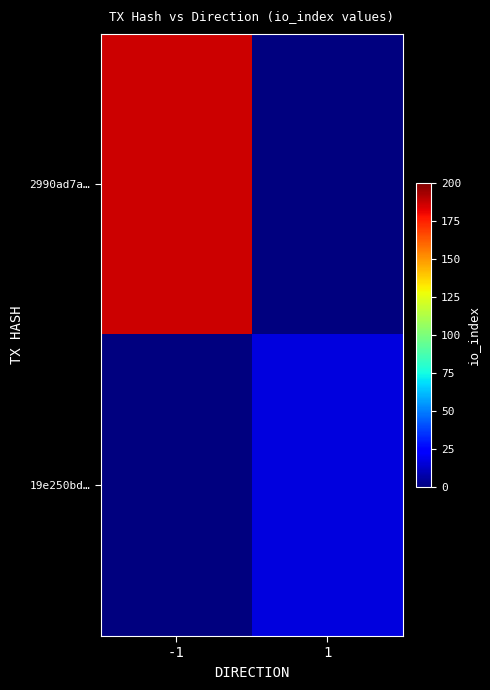

Reading left to right, extract all data points from this chart.

2990ad7a…: -1=186	1=0
19e250bd…: -1=0	1=17